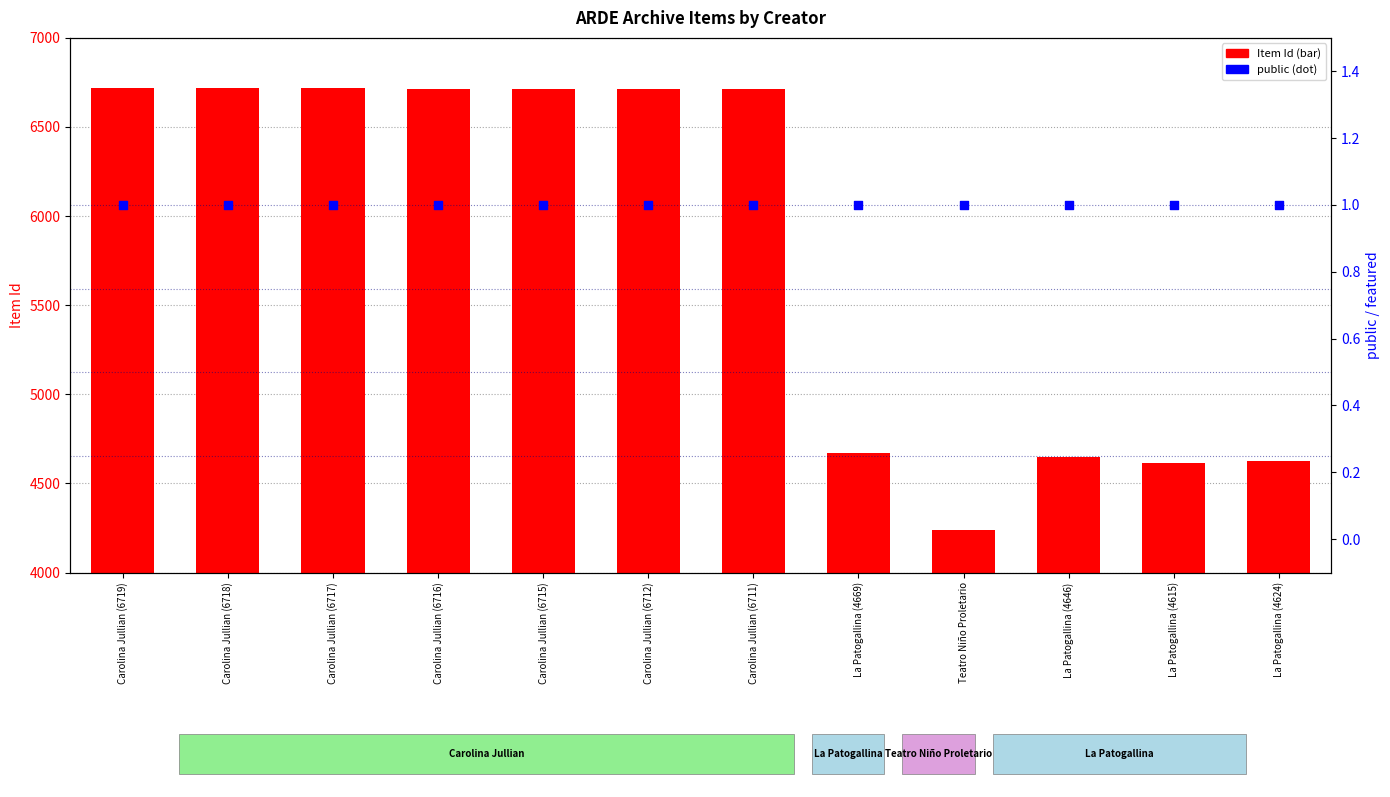

Which series contains the highest Y value?

Item Id